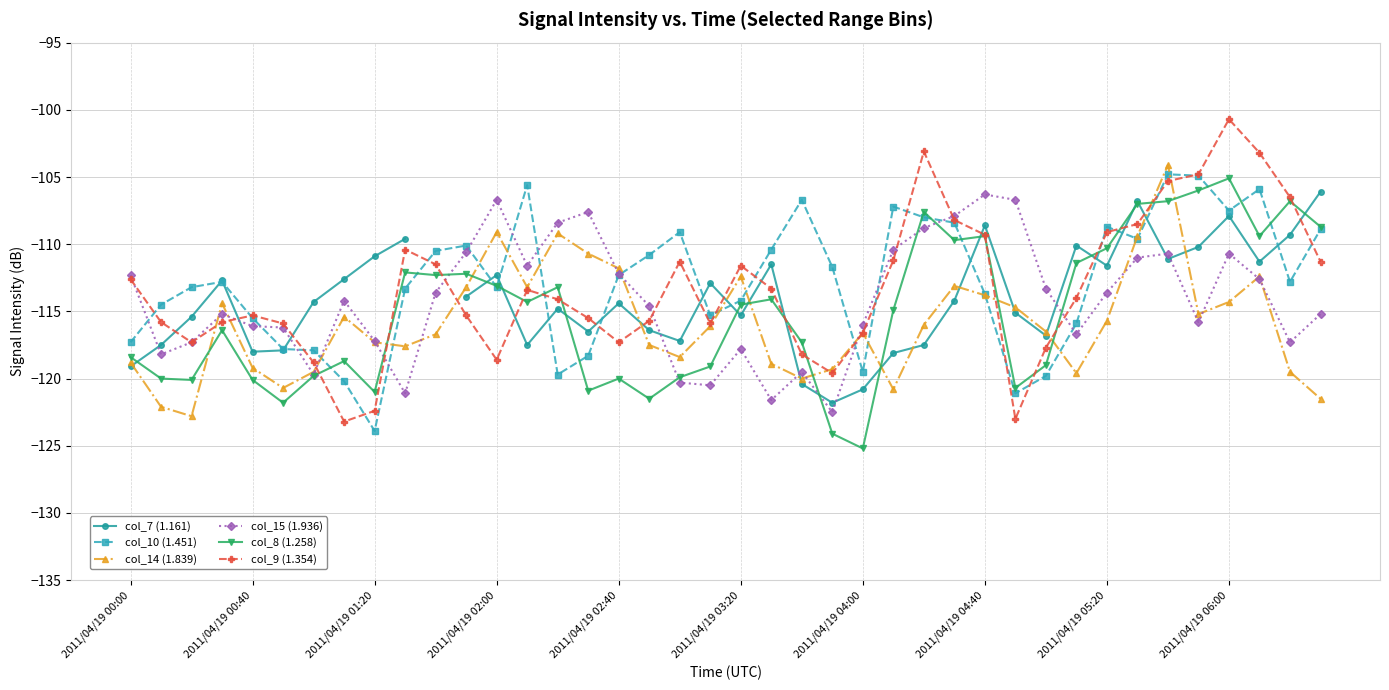

What is the maximum value for col_8 (1.258)?

-105.1